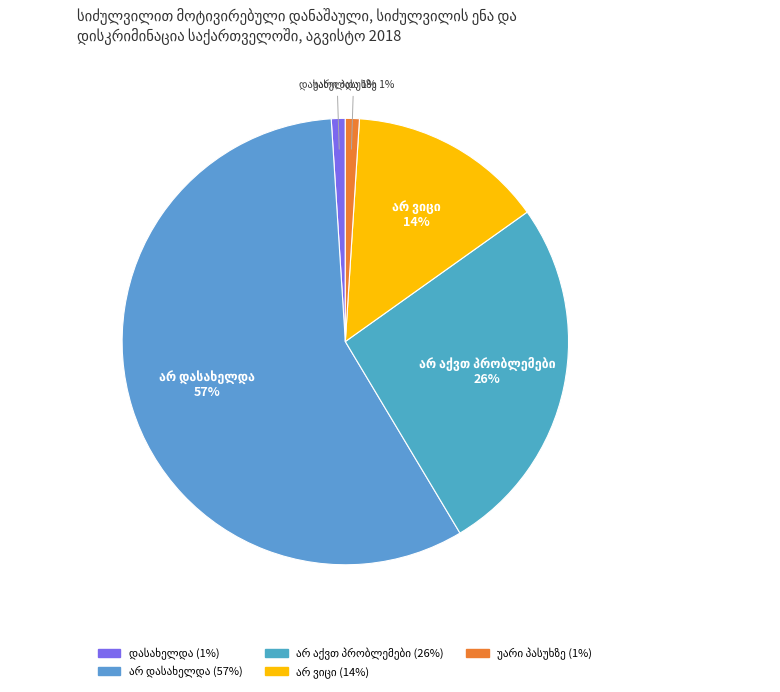

Count the number of slices in the pie.

5